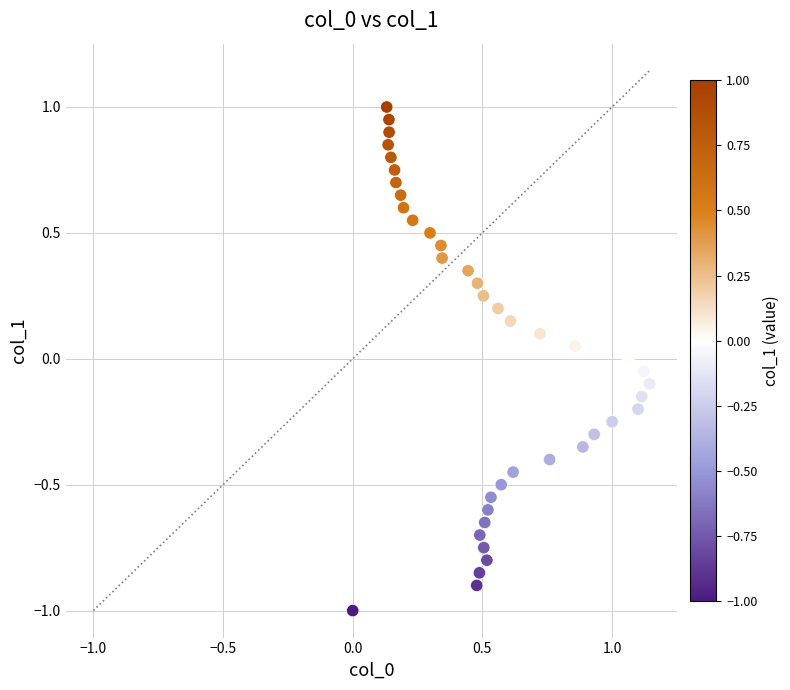

What is the range of X values (max minus min)?

1.1